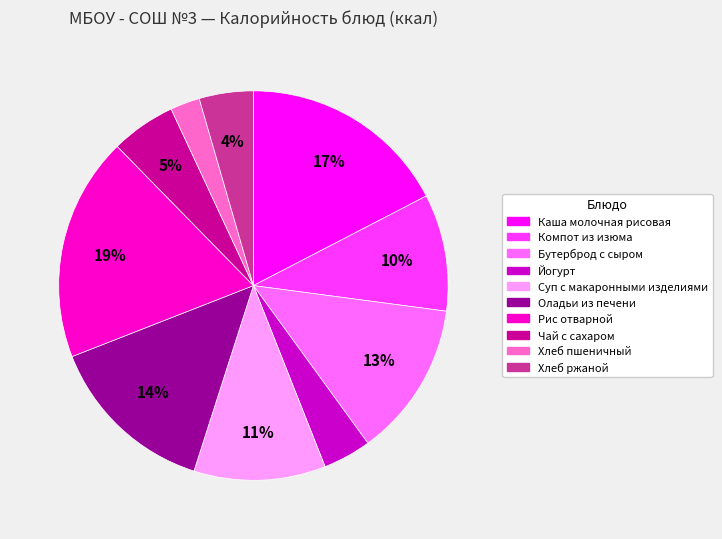

The Компот из изюма slice represents 10% of the pie. True or false?

True